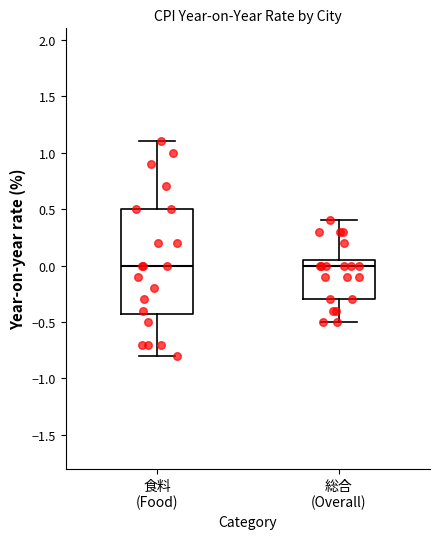

Reading left to right, read every box against the y-axis: the position of its median line, the range the box covers, and the ends of its whiskers. The values are not printed on the chart, so give them approximately, as read against the axis.

食料 (Food): median 0.00, box -0.40 to 0.50, whiskers -0.80 to 1.10
総合 (Overall): median 0.00, box -0.30 to 0.05, whiskers -0.50 to 0.40